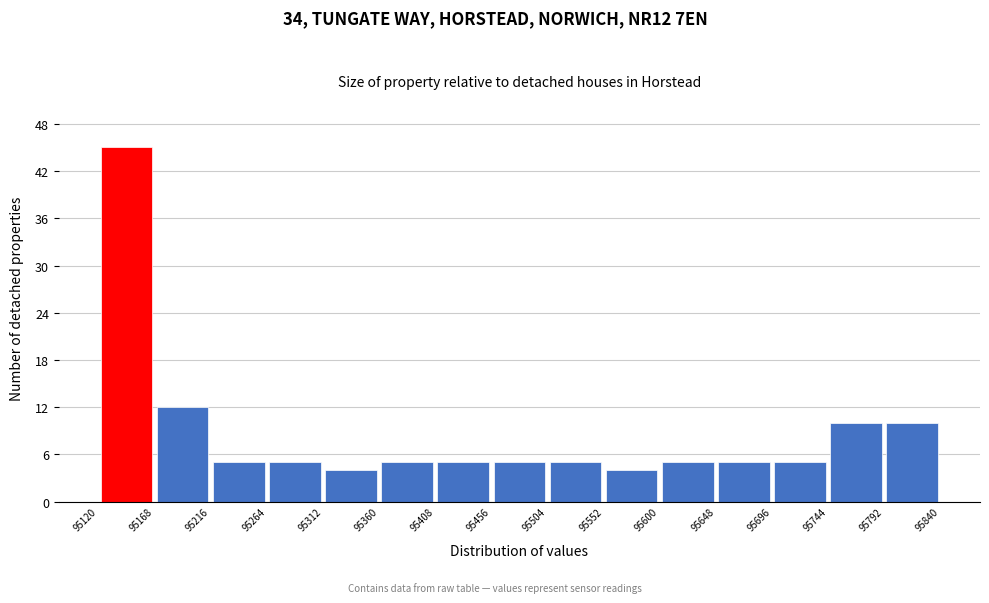

Reading left to right, list every bar in this chart as the range it spans on the x-axis followed by its height. The values are not printed on the chart, so give them approximately, as read against the axis.

95120 to 95168: 45
95168 to 95216: 12
95216 to 95264: 5
95264 to 95312: 5
95312 to 95360: 4
95360 to 95408: 5
95408 to 95456: 5
95456 to 95504: 5
95504 to 95552: 5
95552 to 95600: 4
95600 to 95648: 5
95648 to 95696: 5
95696 to 95744: 5
95744 to 95792: 10
95792 to 95840: 10